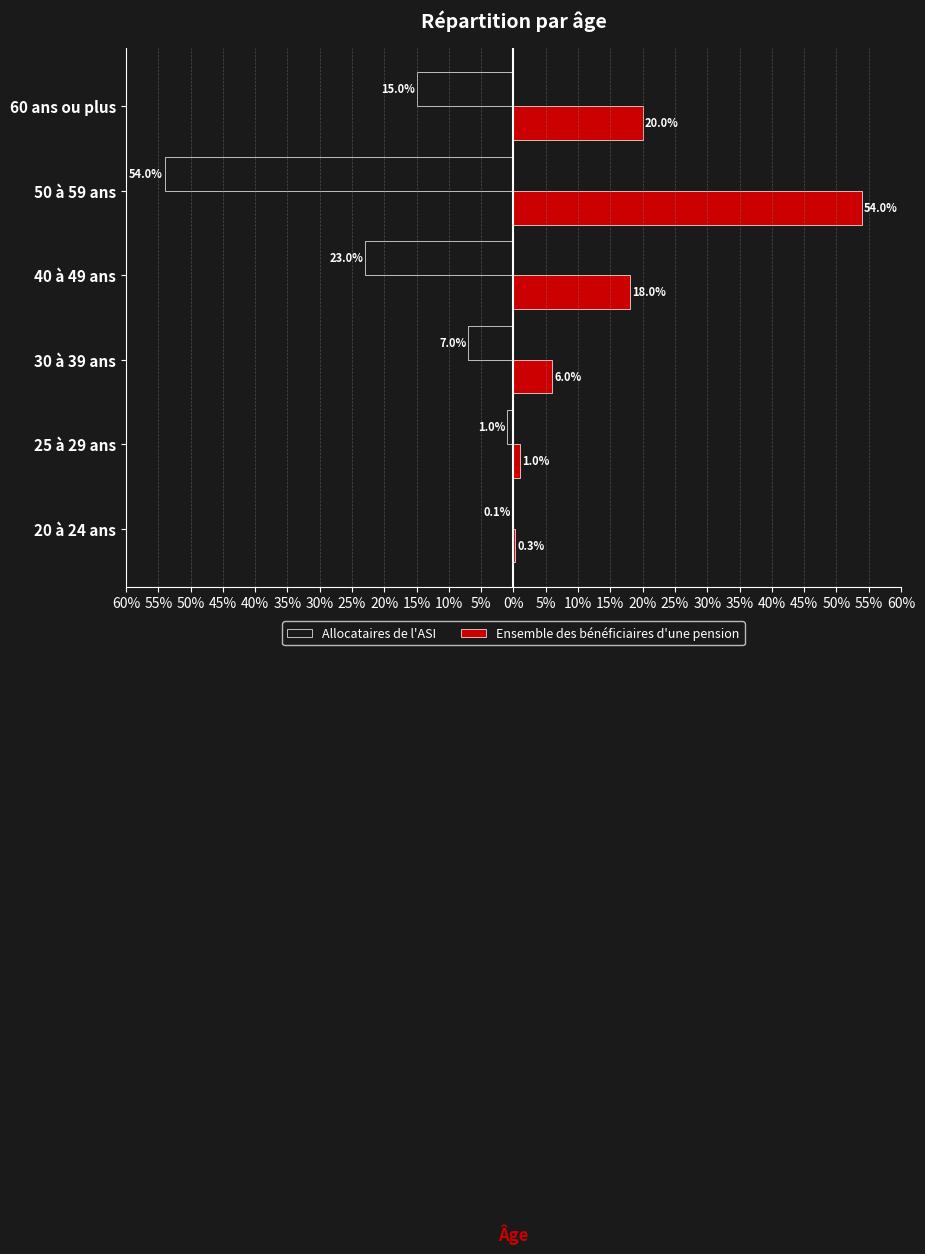

What are all the series names shown in the legend?

Allocataires de l'ASI, Ensemble des bénéficiaires d'une pension